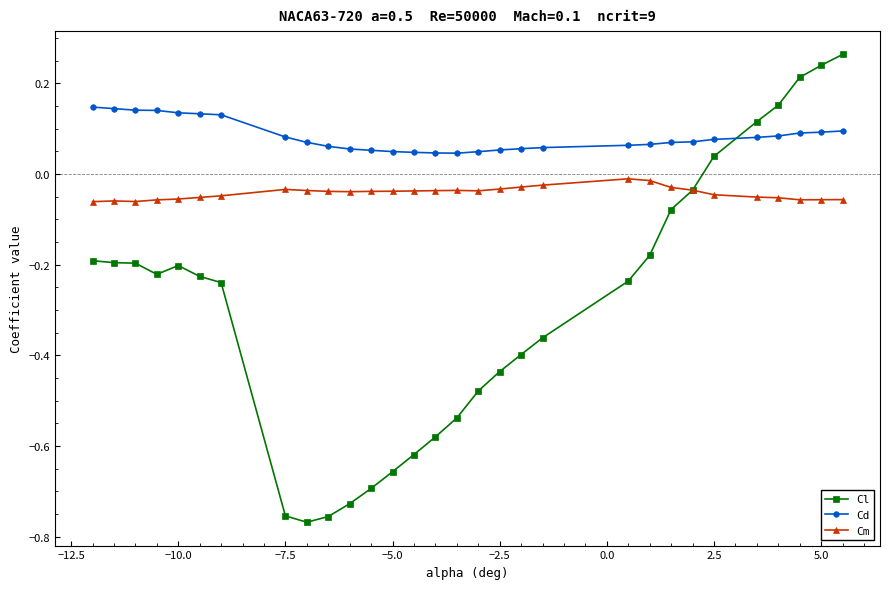

Which series has the widest spread of values?

Cl